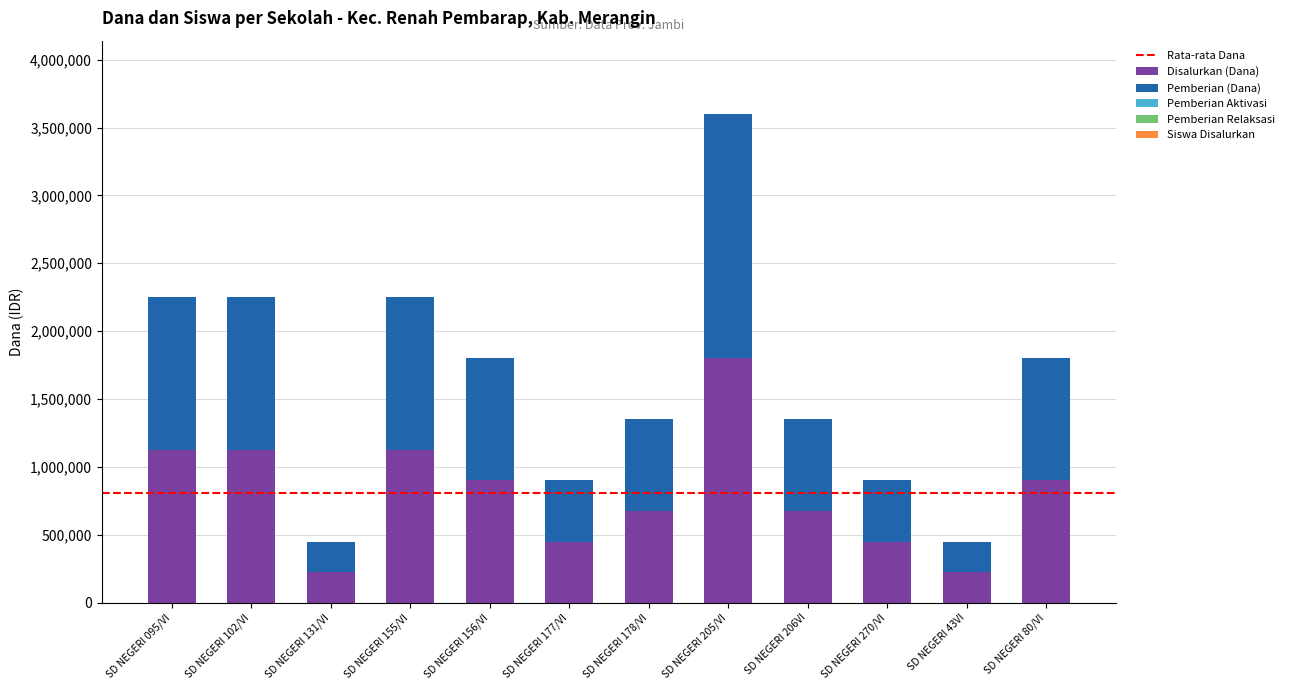

How many data points does each series have?

12